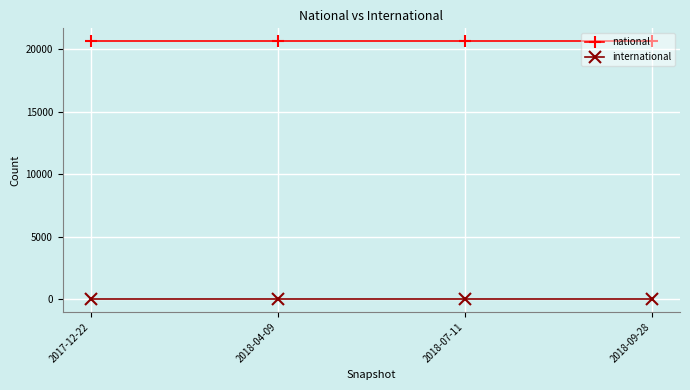

Is the value of national at 2017-12-22 greater than the value of international at 2018-09-28?

Yes